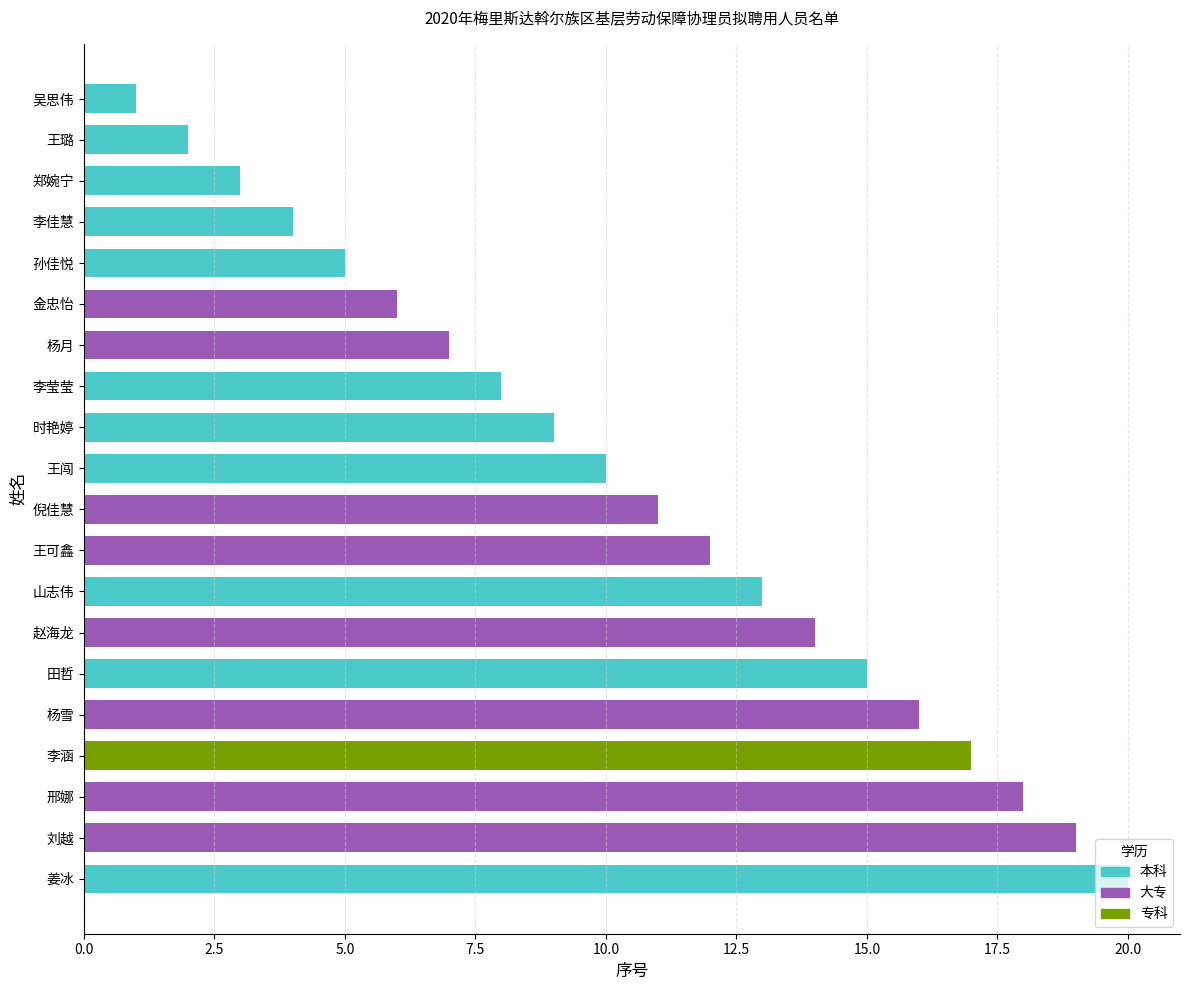

Which has a higher value, 李莹莹 or 时艳婷?

时艳婷